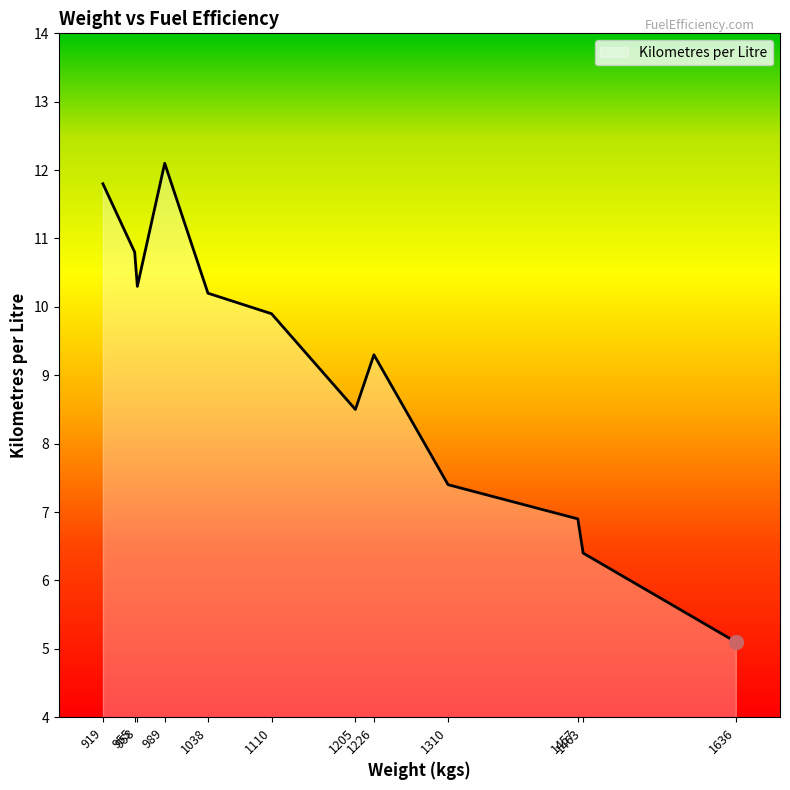

Which has a higher value, 1226 or 1038?

1038